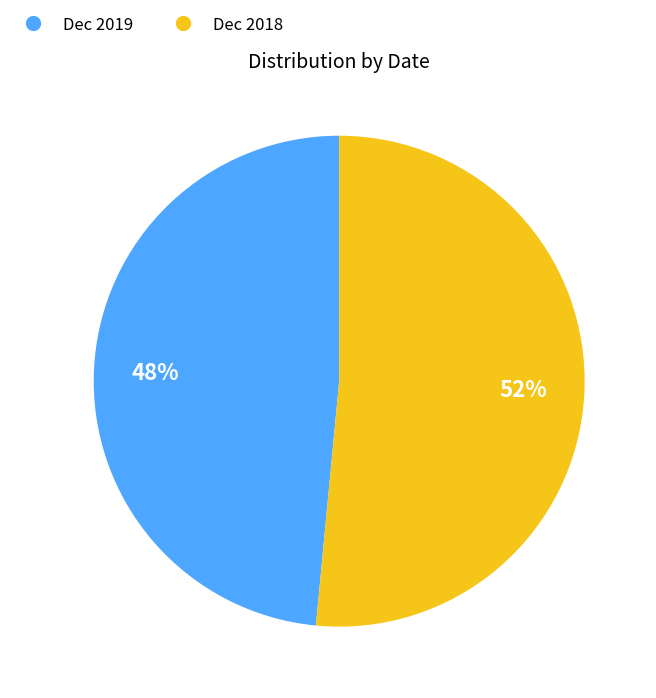

Does any single category account for the majority?

Yes